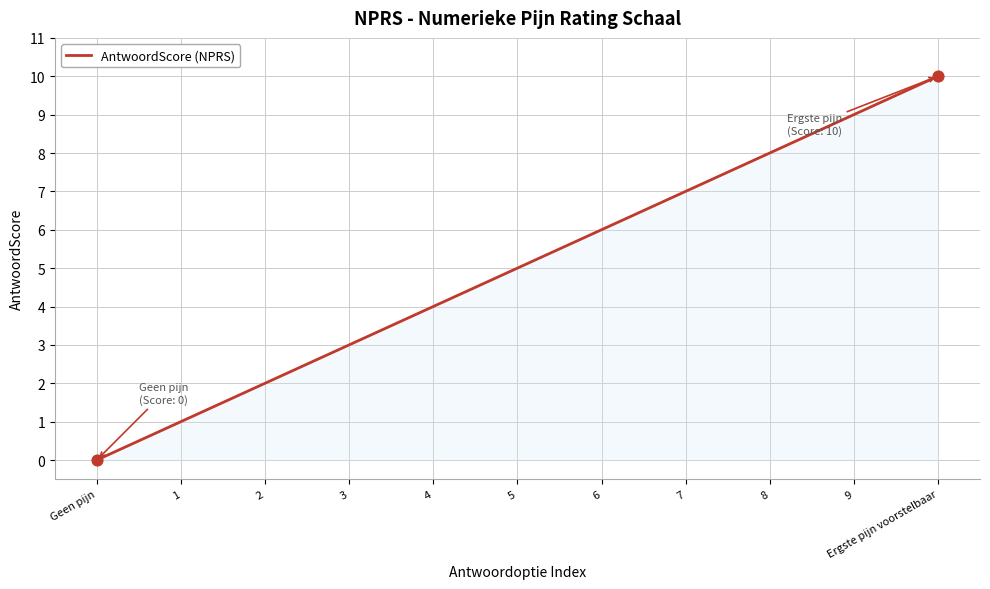

Approximately how many times larger is the value at 2 compared to 1?

2.0